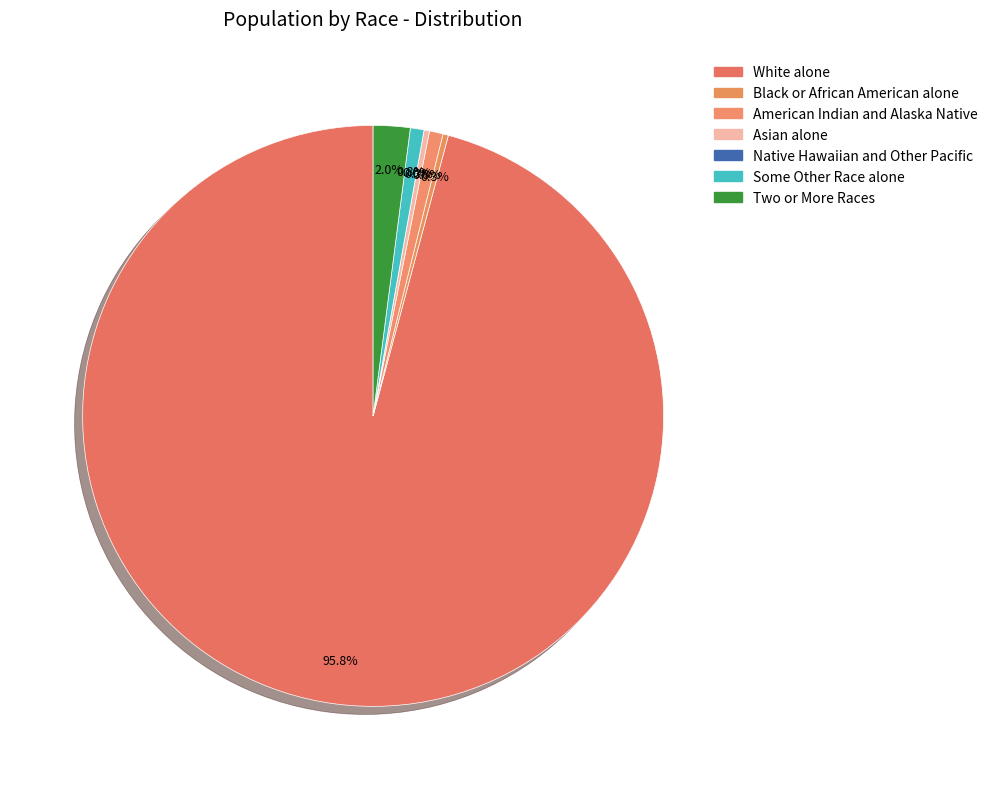

Which slice is the largest?

White alone